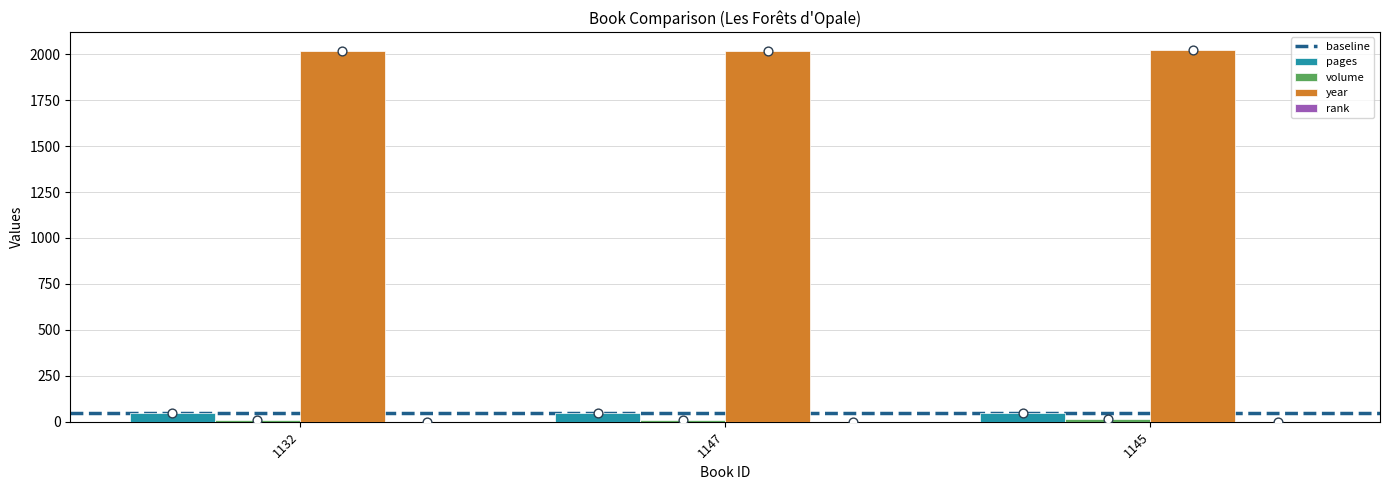

Is the value of year at 1145 greater than the value of volume at 1147?

Yes